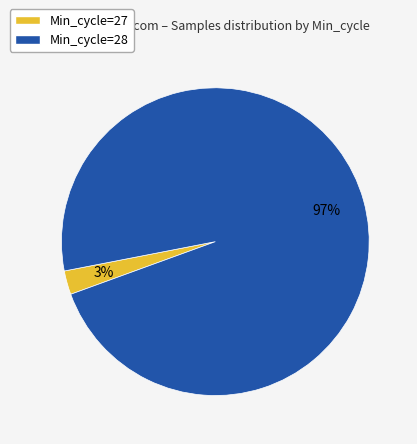

Is there any slice that represents more than half of the pie?

Yes